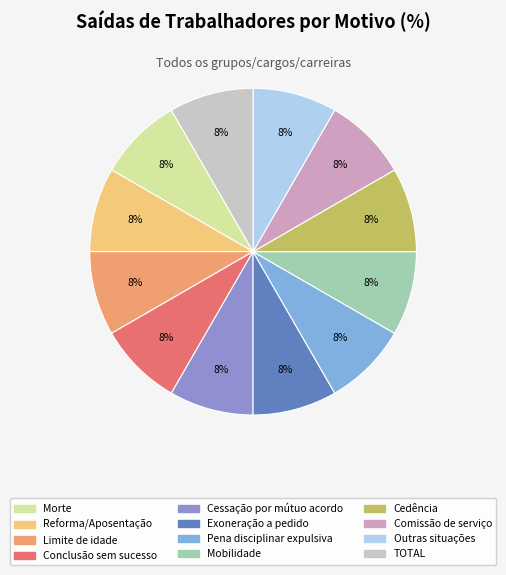

What is the smallest slice in the pie chart?

Morte